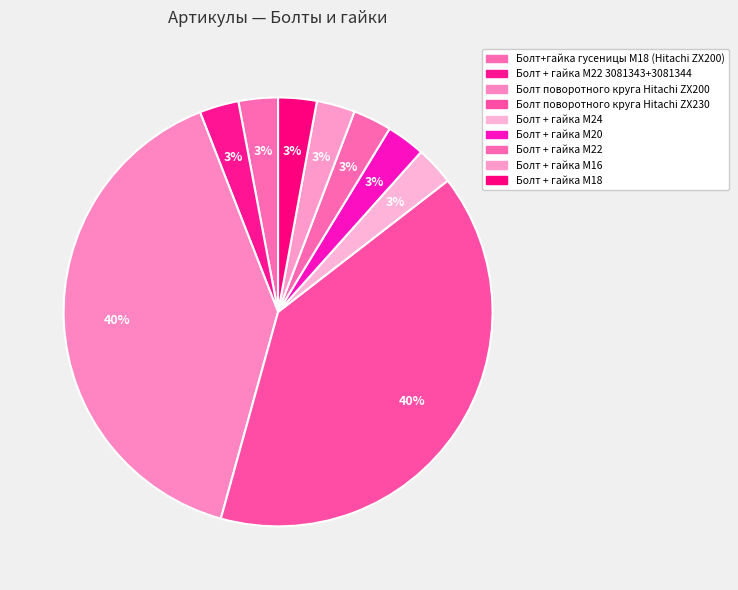

How many slices are in this pie chart?

9